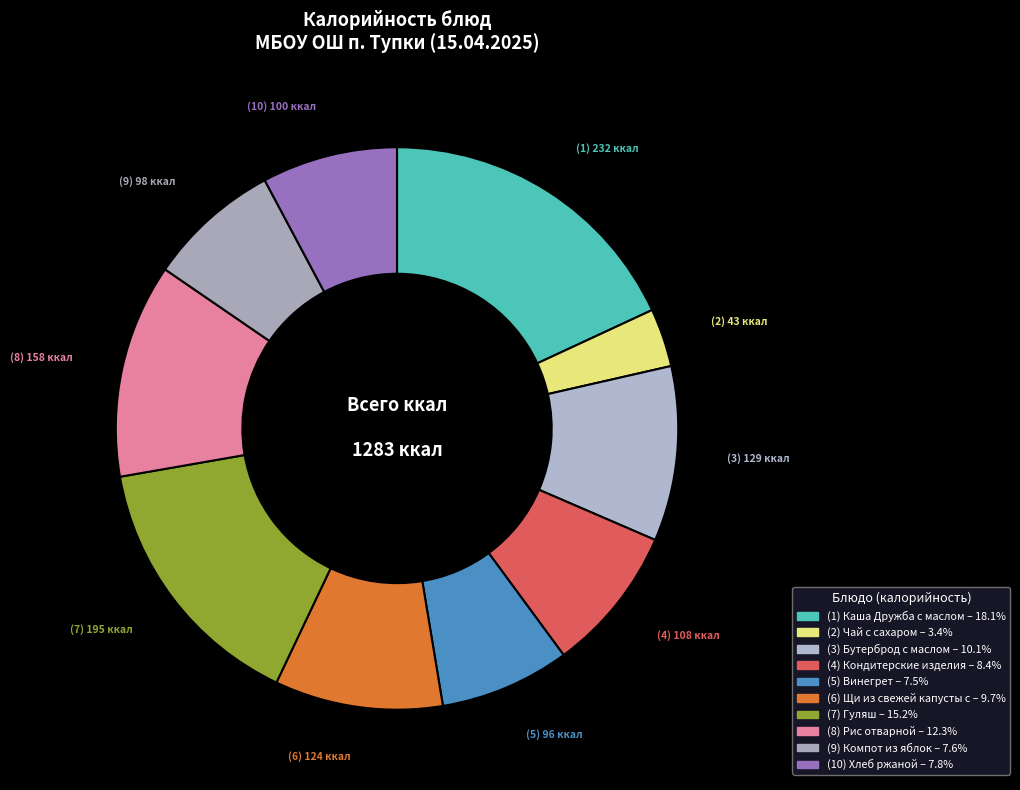

What is the smallest slice in the pie chart?

Чай с сахаром